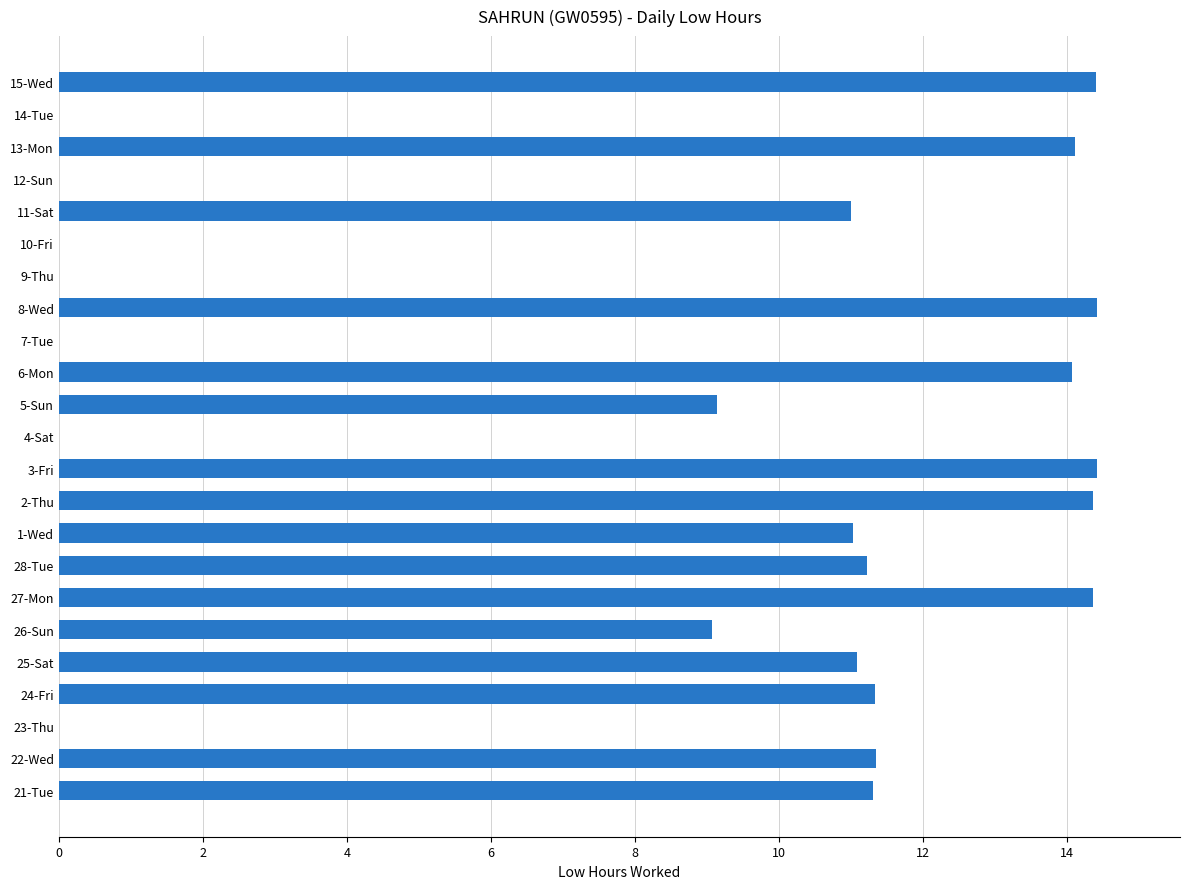

What is the greatest value displayed?

14.4